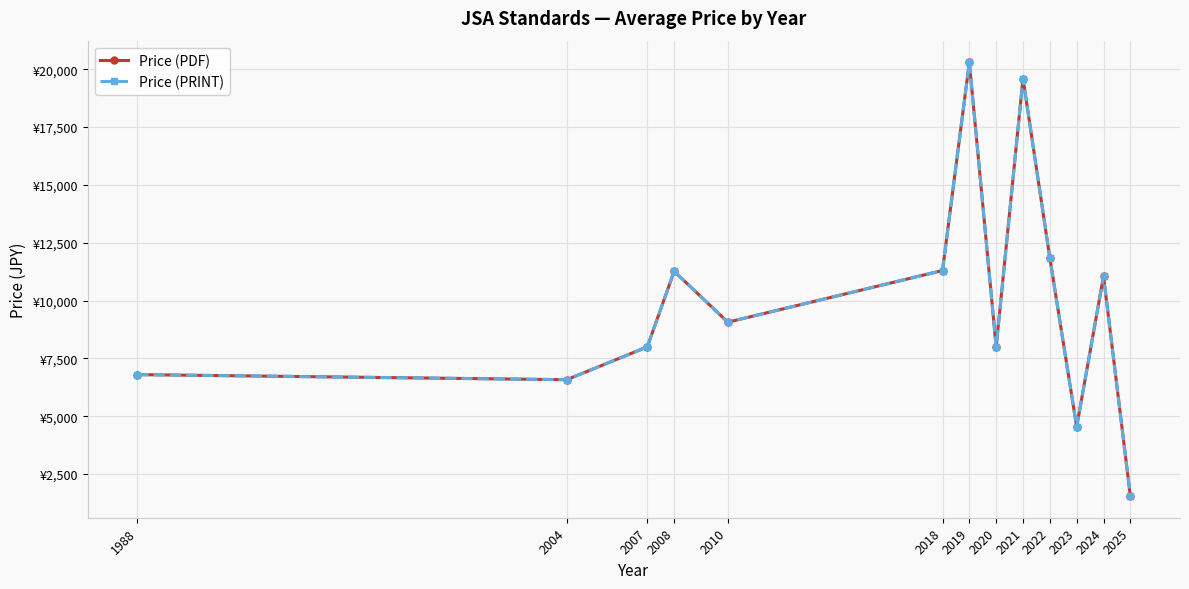

Does the chart have visible grid lines?

Yes